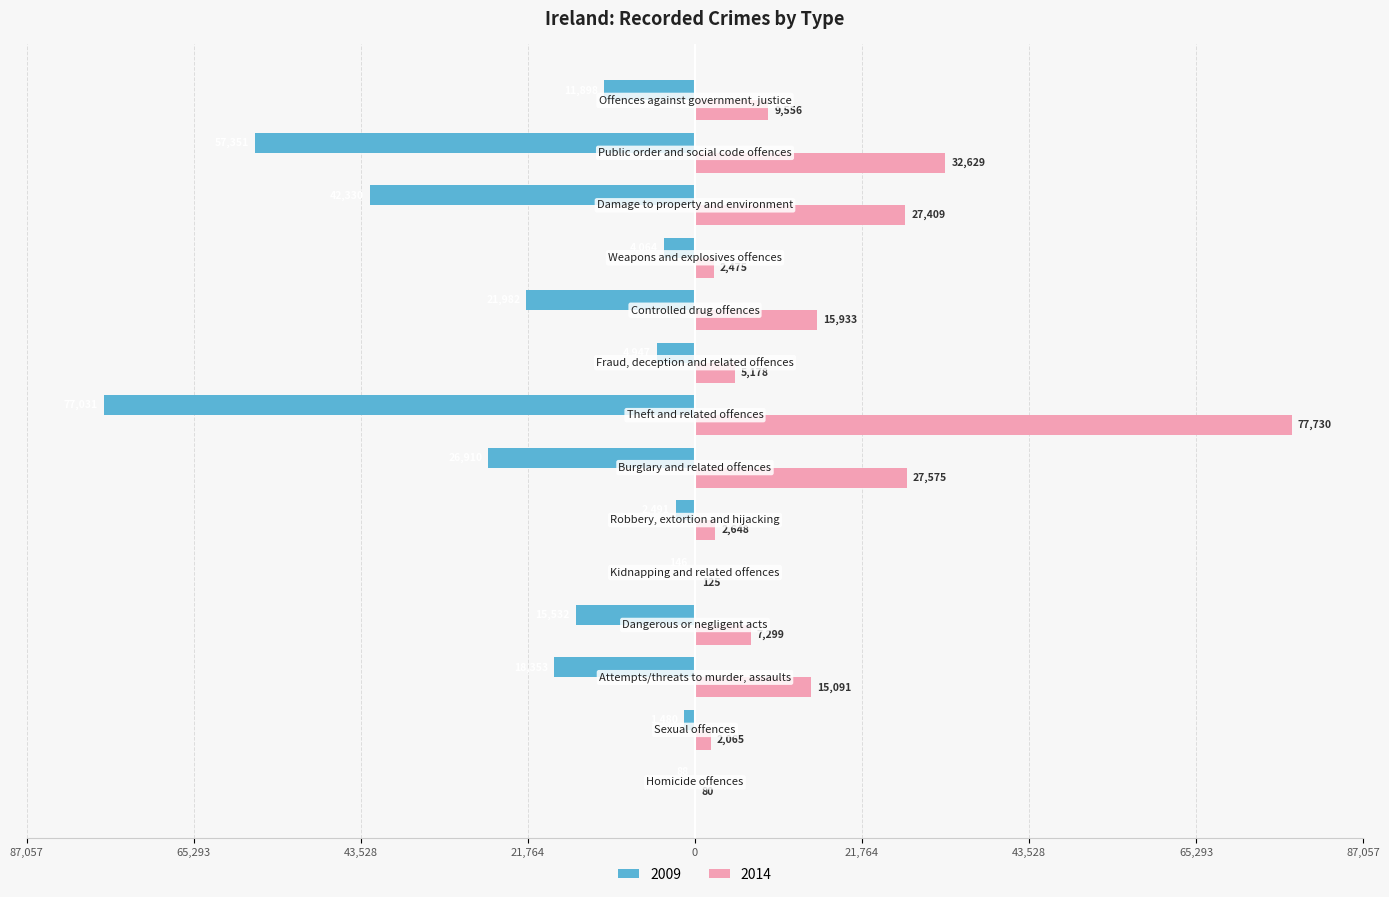

What are all the series names shown in the legend?

2009, 2014